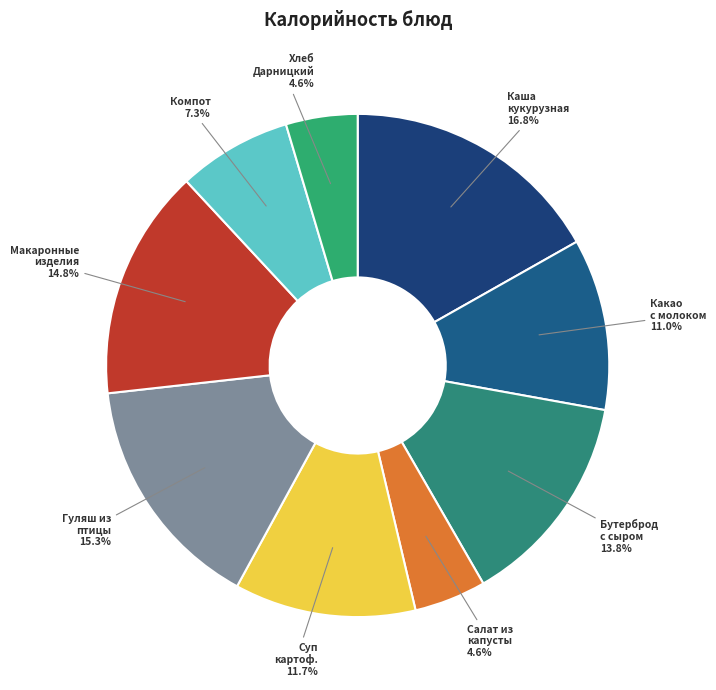

Combined, what portion of the pie is Какао с молоком and Суп картоф.?

22.7%